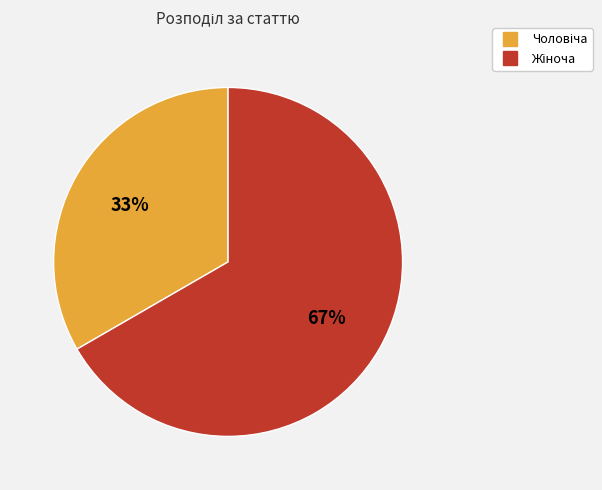

How many segments does this pie chart have?

2